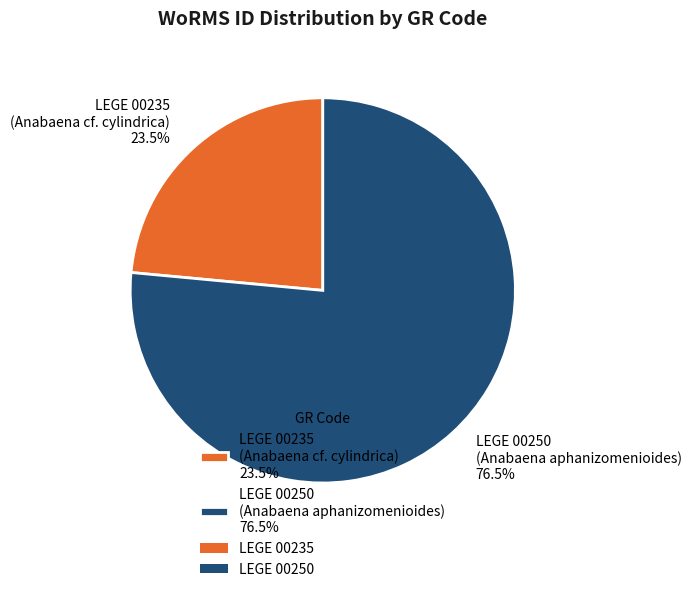

What is the ratio of the value at LEGE 00235 to the value at LEGE 00250?

0.3